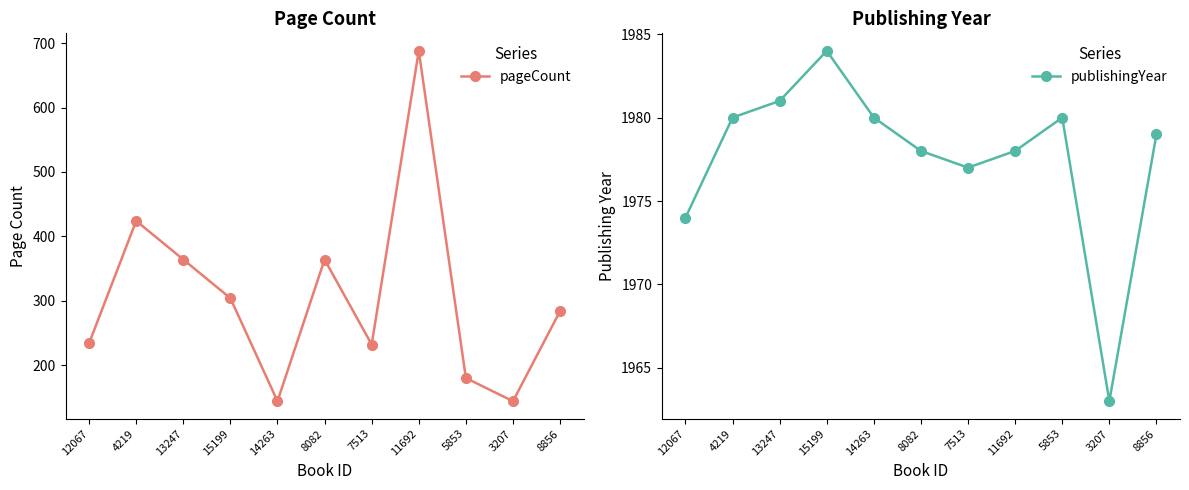

Reading left to right, what are all the values shown in this chart?

pageCount: 234	424	364	304	144	364	232	688	180	144	284
publishingYear: 1974	1980	1981	1984	1980	1978	1977	1978	1980	1963	1979